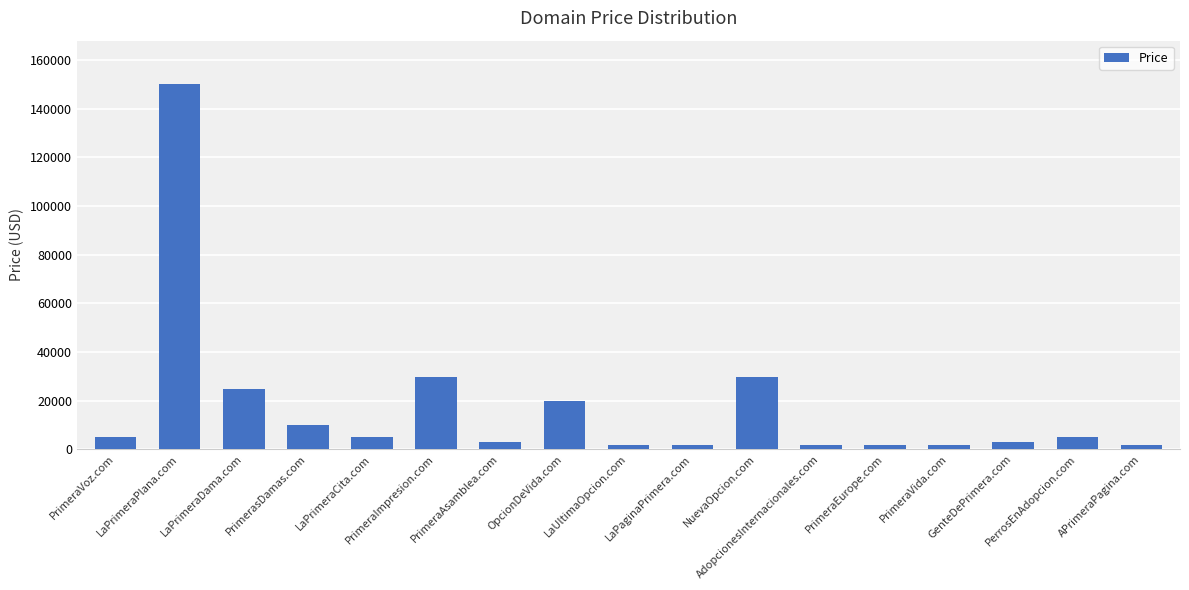

What is the average value?

17417